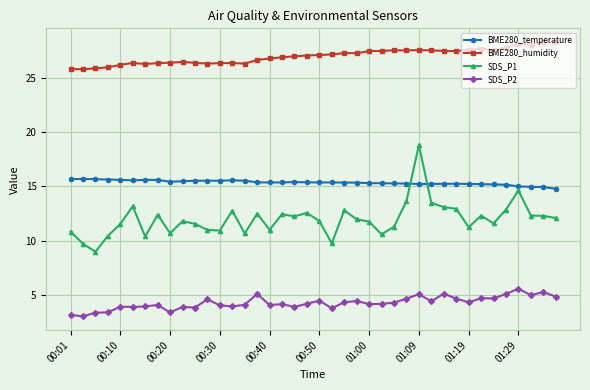

Which series has the largest total across all categories?

BME280_humidity